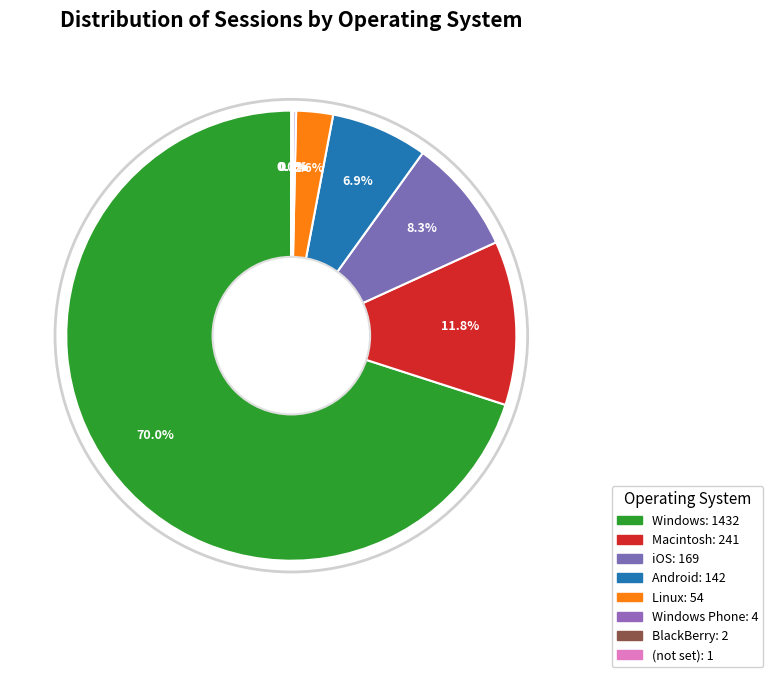

Is there any slice that represents more than half of the pie?

Yes